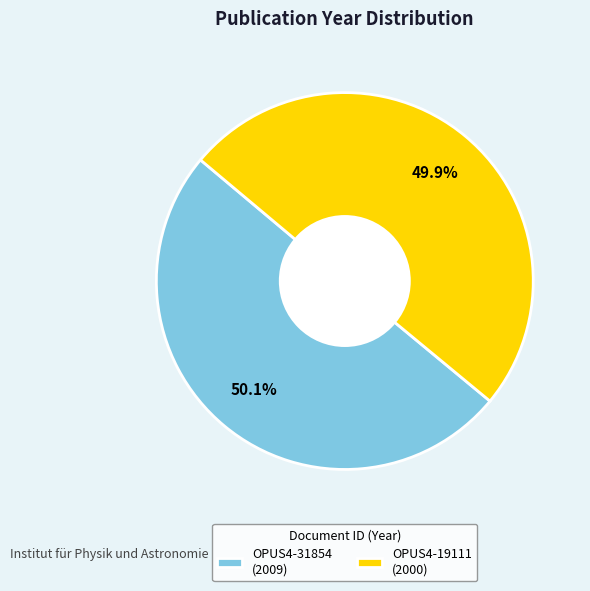

Is there a majority slice in this chart?

Yes